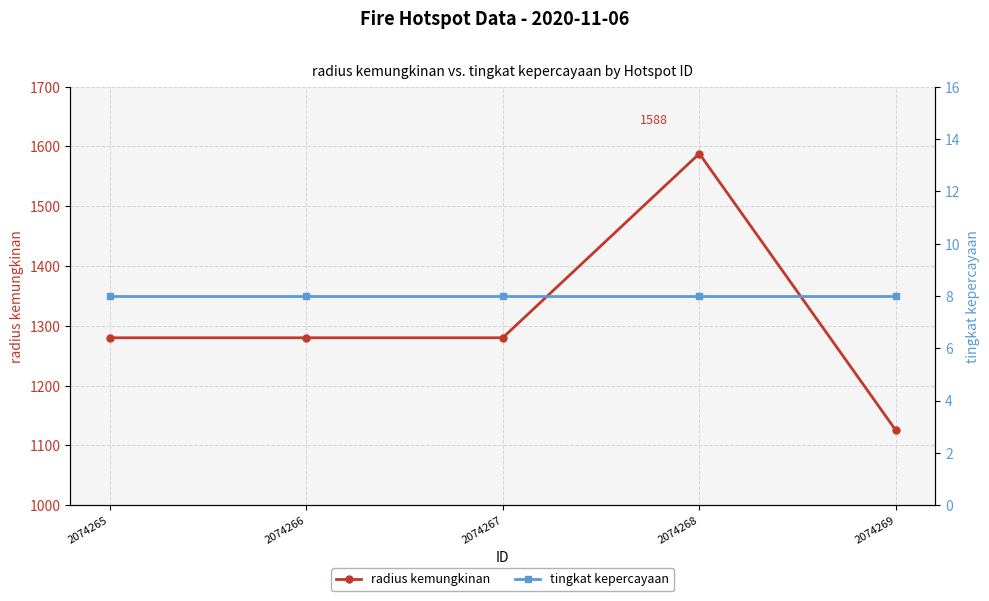

True or false: radius kemungkinan has a value of 1280 at 2074267.

True